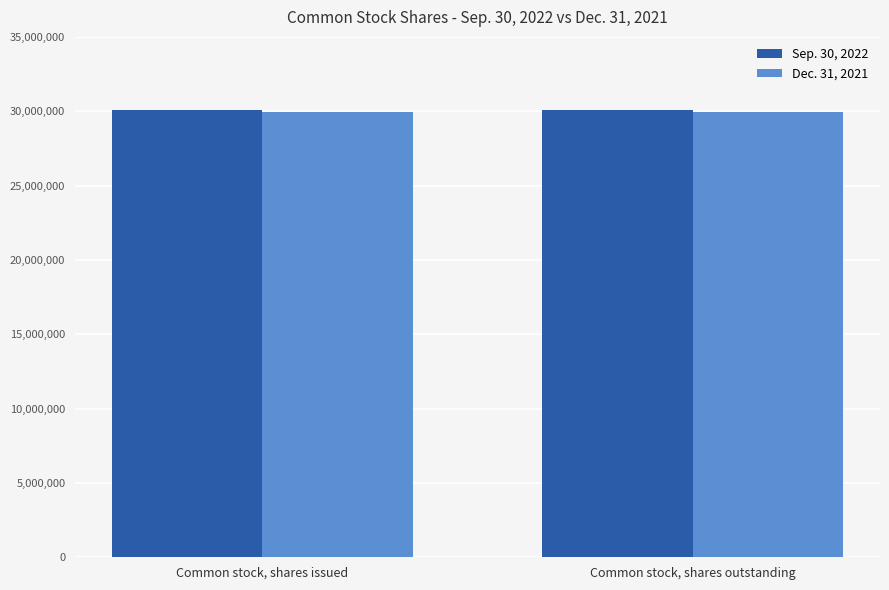

How many bars are there in each group?

2